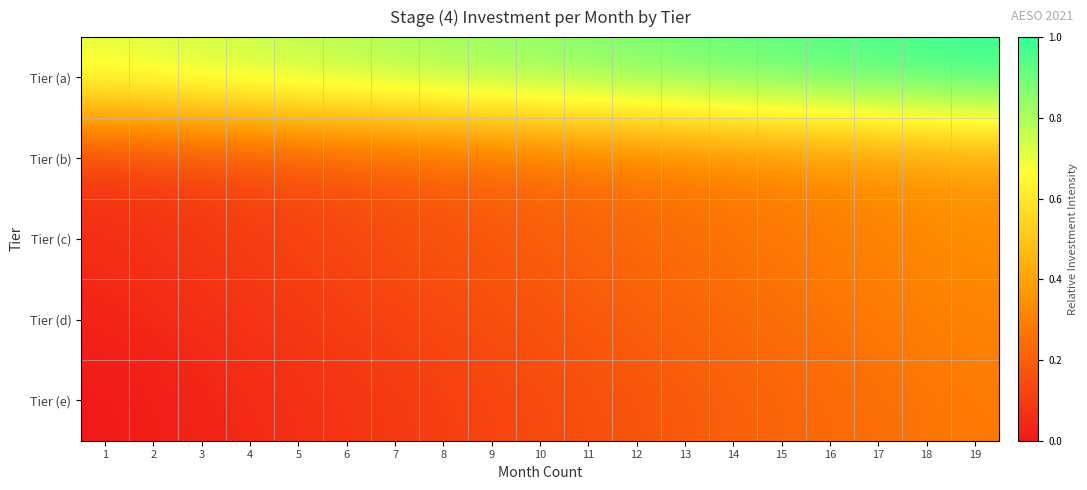

At 9, list the series in order from smallest to largest.

Tier (e), Tier (d), Tier (c), Tier (b), Tier (a)